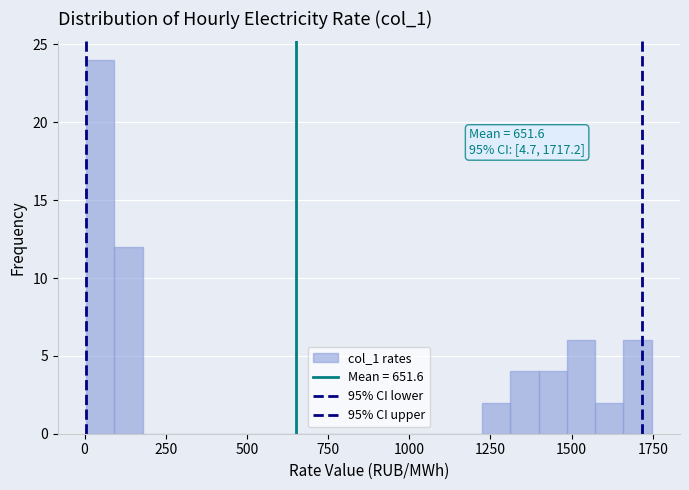

Around what value on the x-axis is the tallest bar? Give the approximate position of its centre, as read against the axis.

50